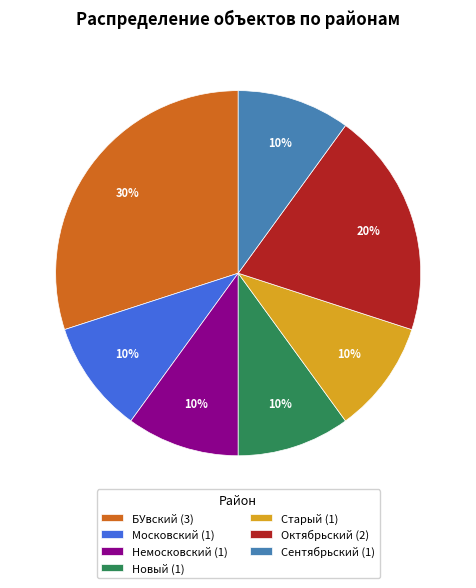

Is the sum of БУвский and Немосковский greater than half?

No